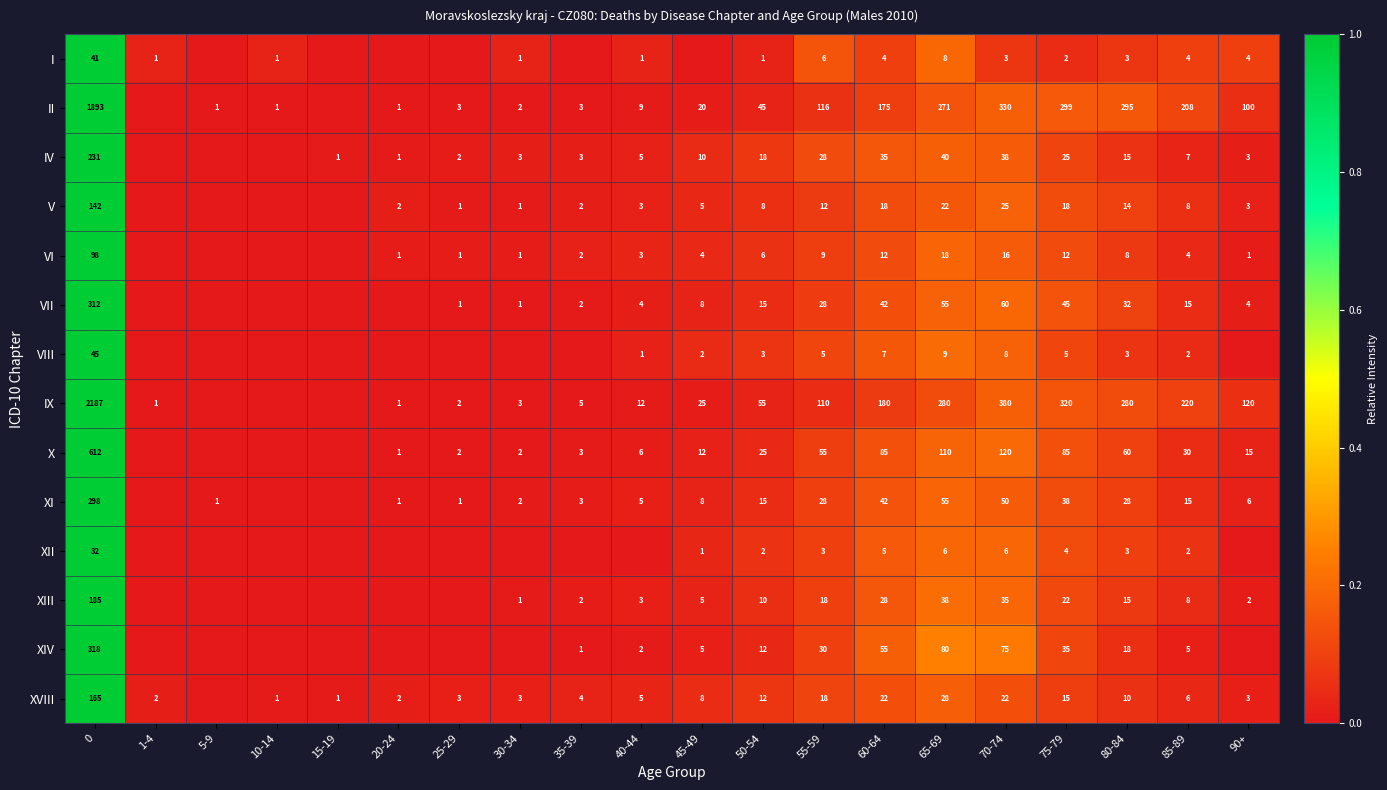

What is the difference between the V values at 60-64 and 0?

124